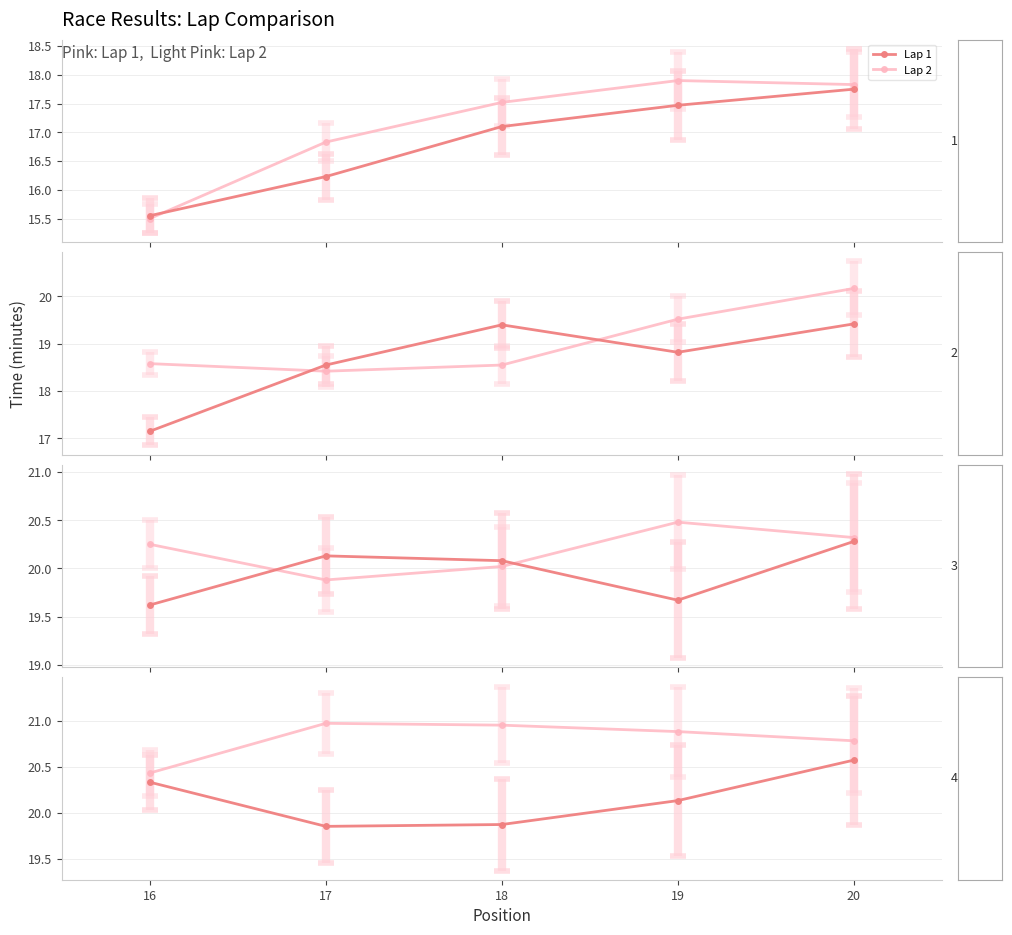

Which has a higher value, 19 or 20?

20